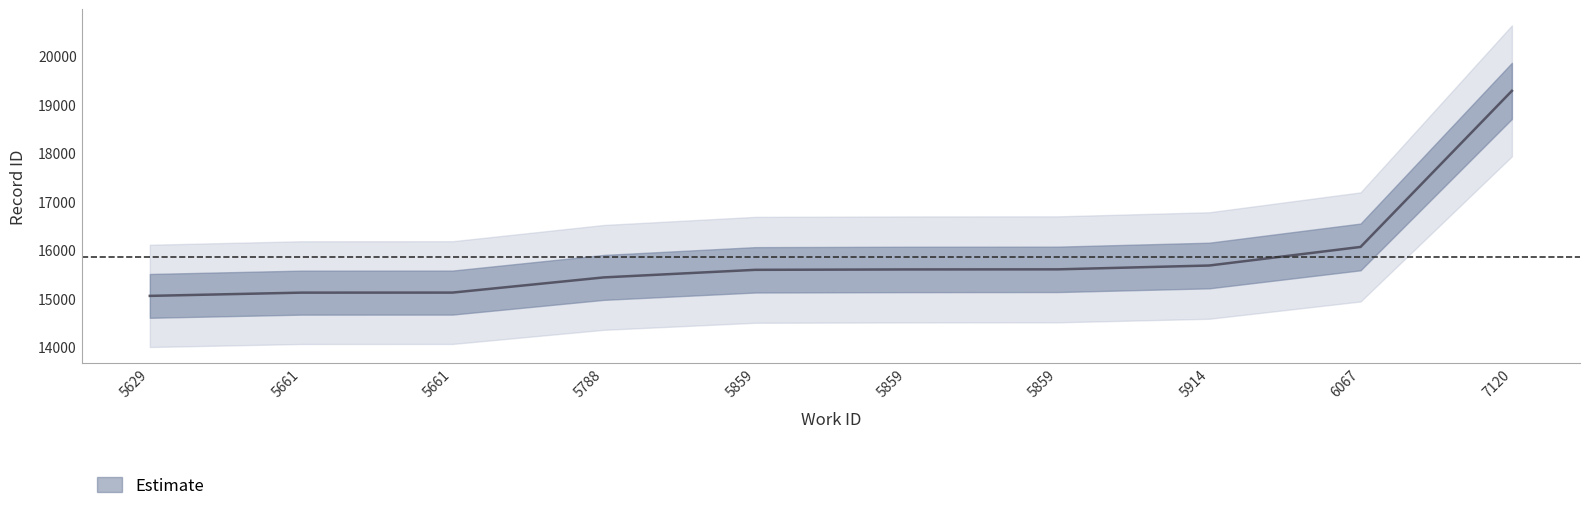

Approximately how many times larger is the value at 5859 compared to 5859?

1.0